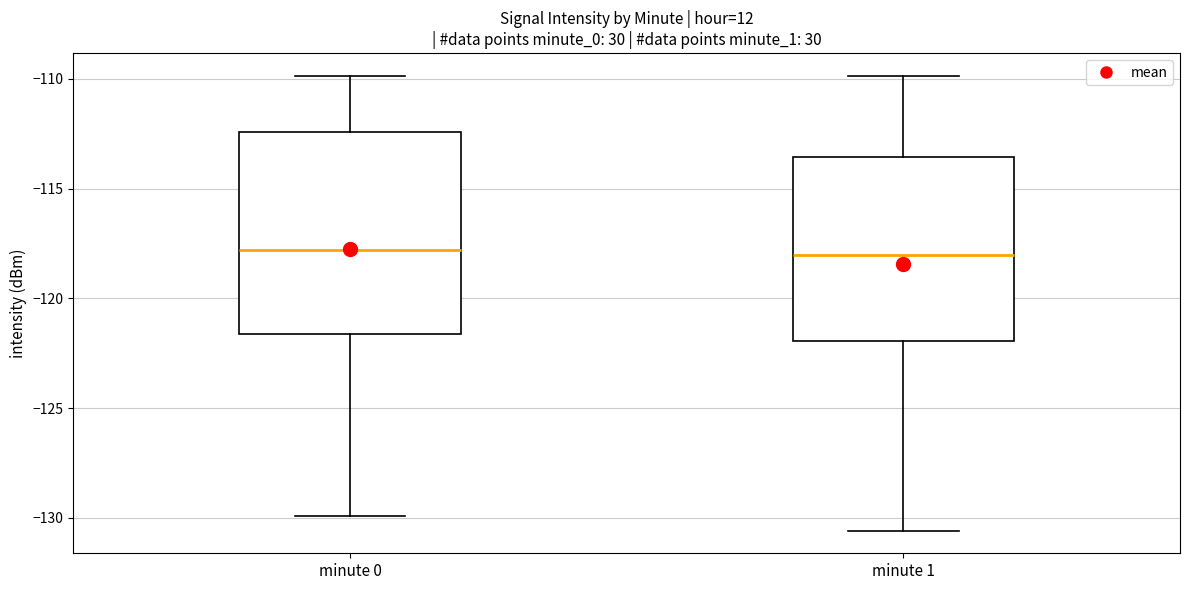

Reading left to right, transcribe this box plot: for each box, give where its median line is, the range the box spans, and where its two whiskers end, as read against the y-axis. The values are not printed on the chart, so give them approximately, as read against the axis.

minute 0: median -118.0, box -121.5 to -112.5, whiskers -130.0 to -110.0
minute 1: median -118.0, box -122.0 to -113.5, whiskers -130.5 to -110.0